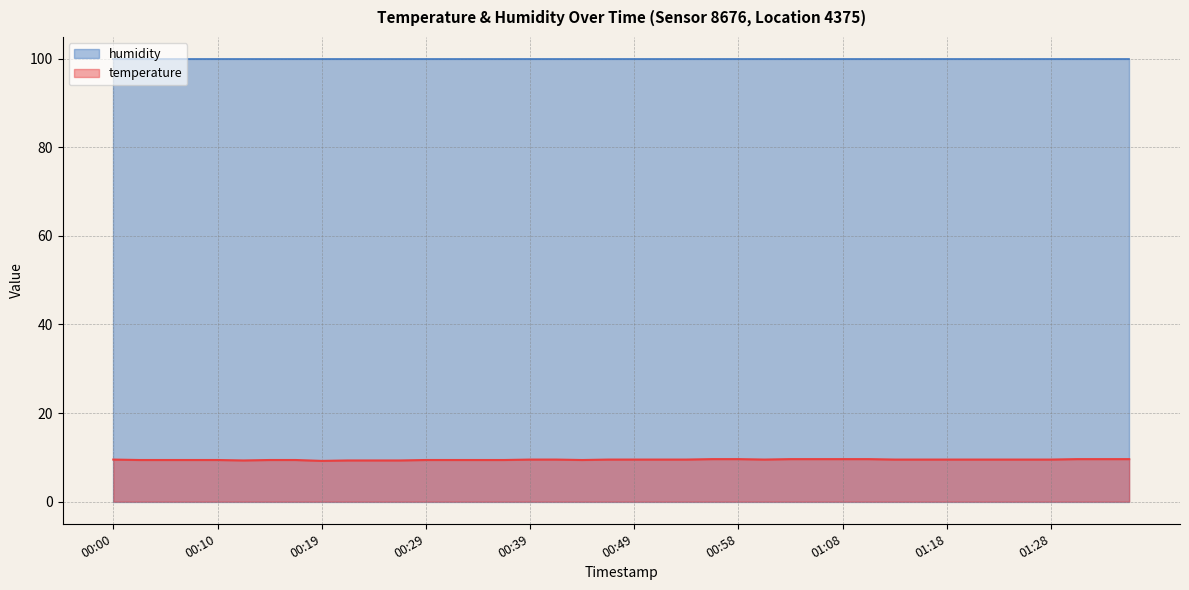

The chart shows a value of 5.8 at 00:15. True or false?

False